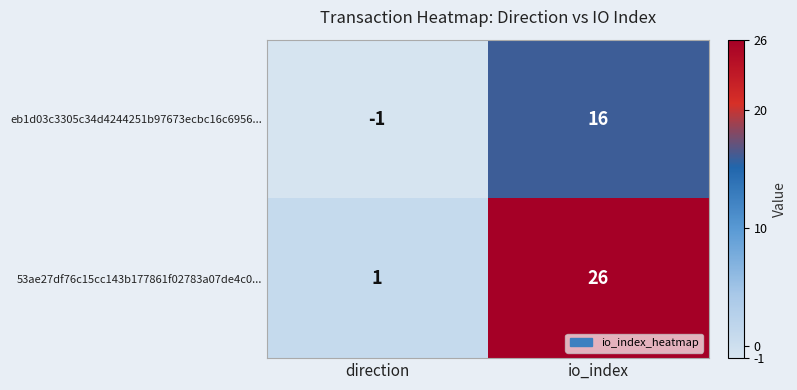

Reading right to left, extract all data points from this chart.

eb1d03c3305c34d4244251b97673ecbc16c6956...: 16	-1
53ae27df76c15cc143b177861f02783a07de4c0...: 26	1